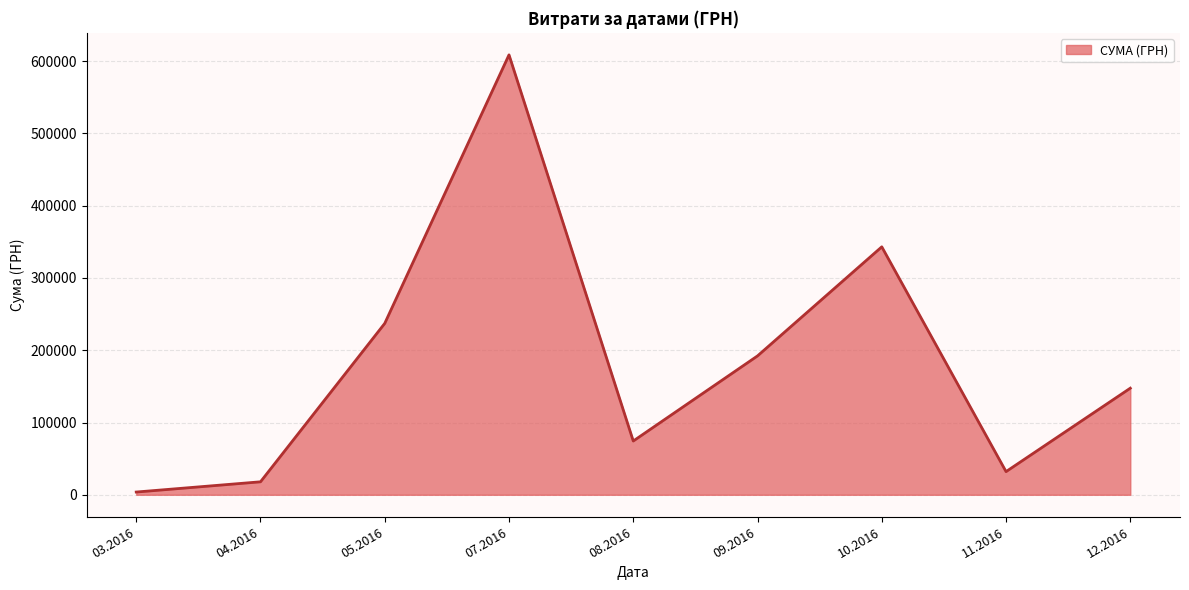

Rank the categories by value from highest to lowest.

07.2016, 10.2016, 05.2016, 09.2016, 12.2016, 08.2016, 11.2016, 04.2016, 03.2016